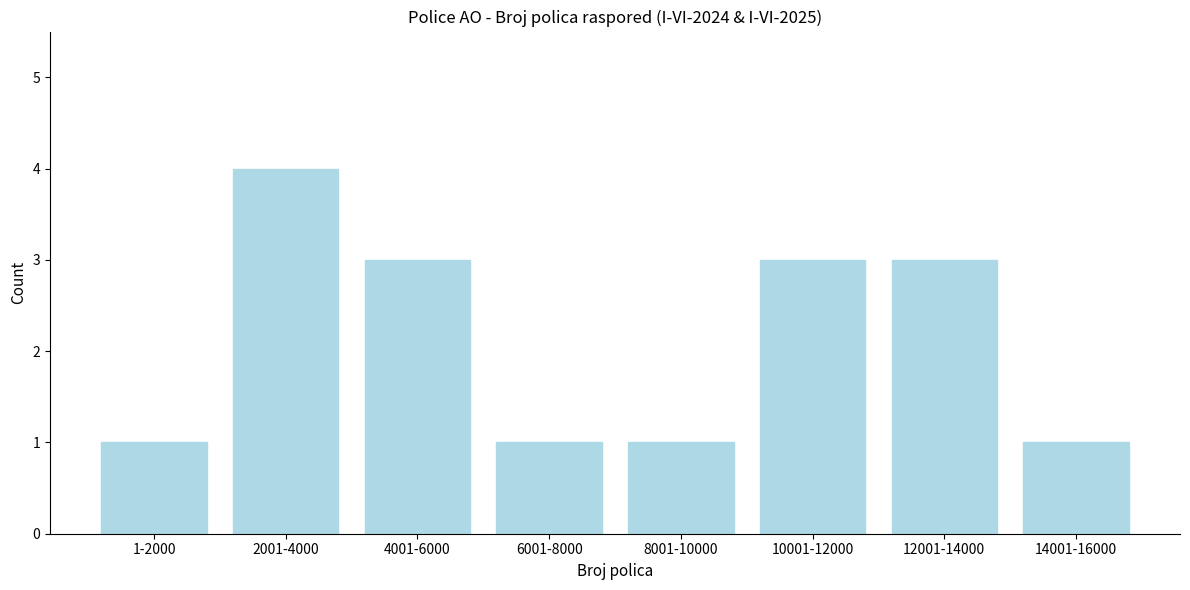

Reading left to right, list all the values displayed in this chart.

1	4	3	1	1	3	3	1